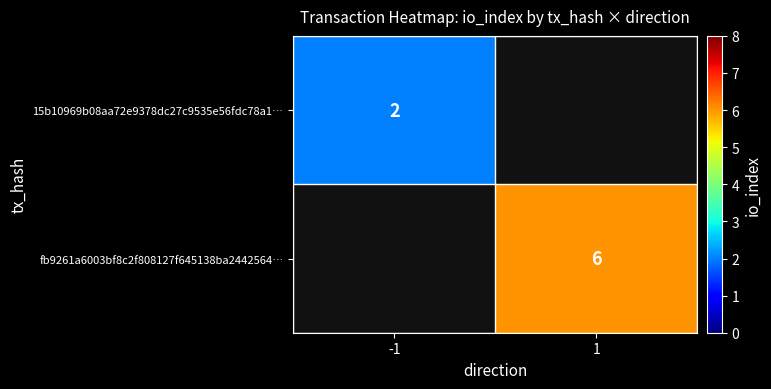

Count the number of data series in this chart.

2